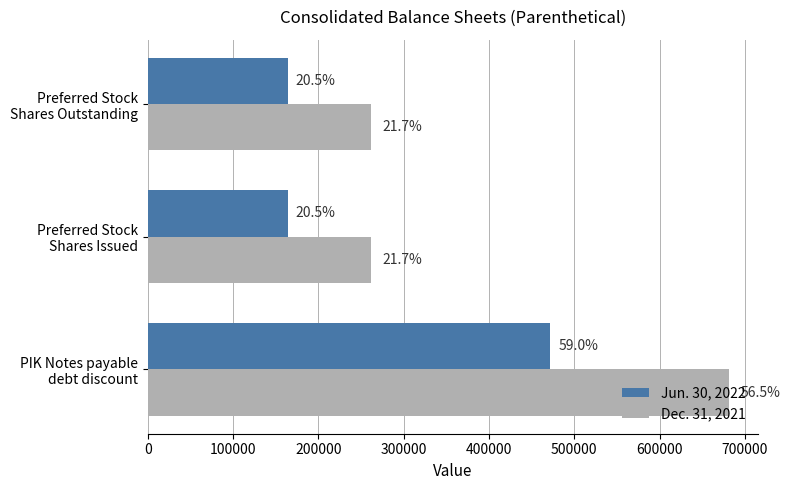

What are all the series names shown in the legend?

Jun. 30, 2022, Dec. 31, 2021